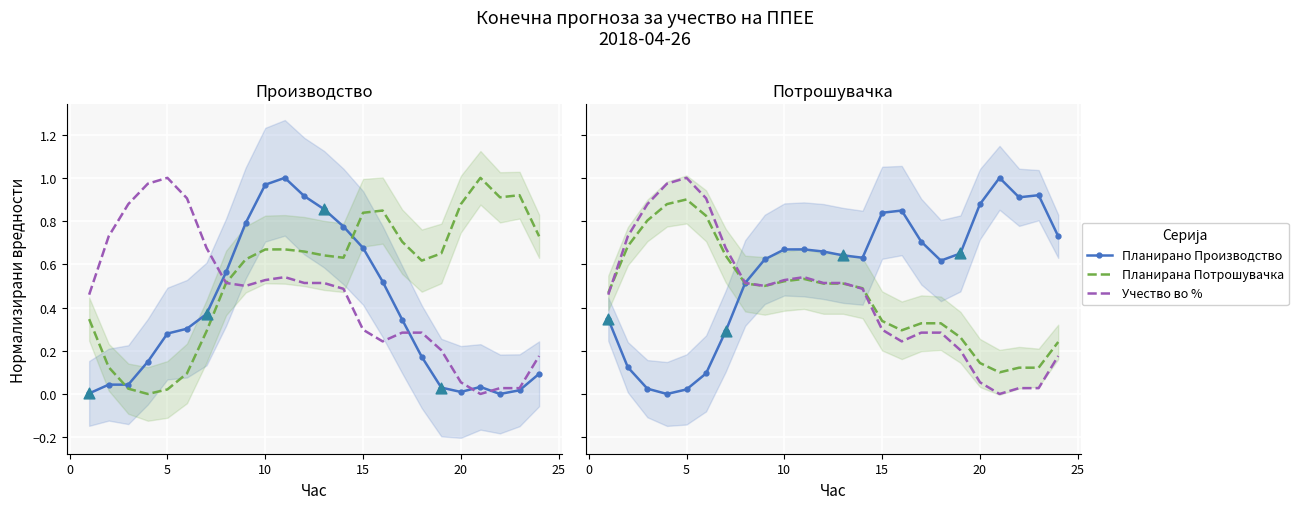

Which series contains the lowest Y value?

Планирано Производство